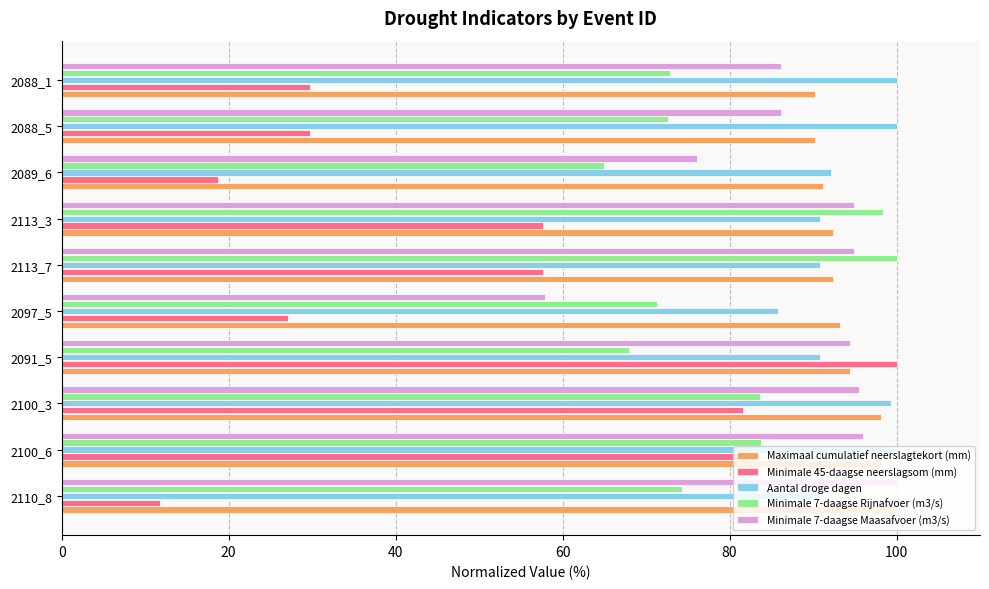

What is the average value of the Minimale 7-daagse Maasafvoer (m3/s) series?

88.2